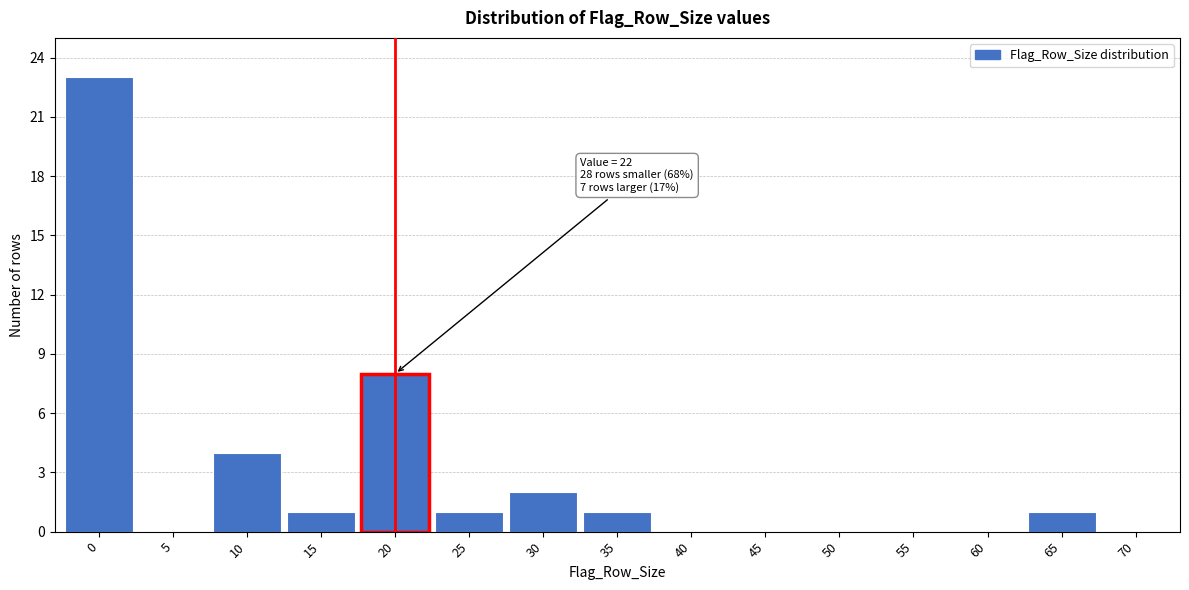

Reading left to right, list all the values displayed in this chart.

0=23	5=0	10=4	15=1	20=8	25=1	30=2	35=1	40=0	45=0	50=0	55=0	60=0	65=1	70=0